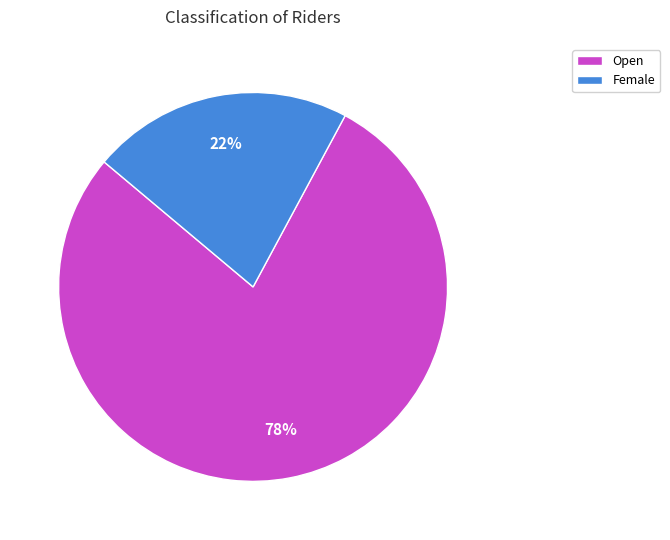

Is Female the majority of the pie?

No